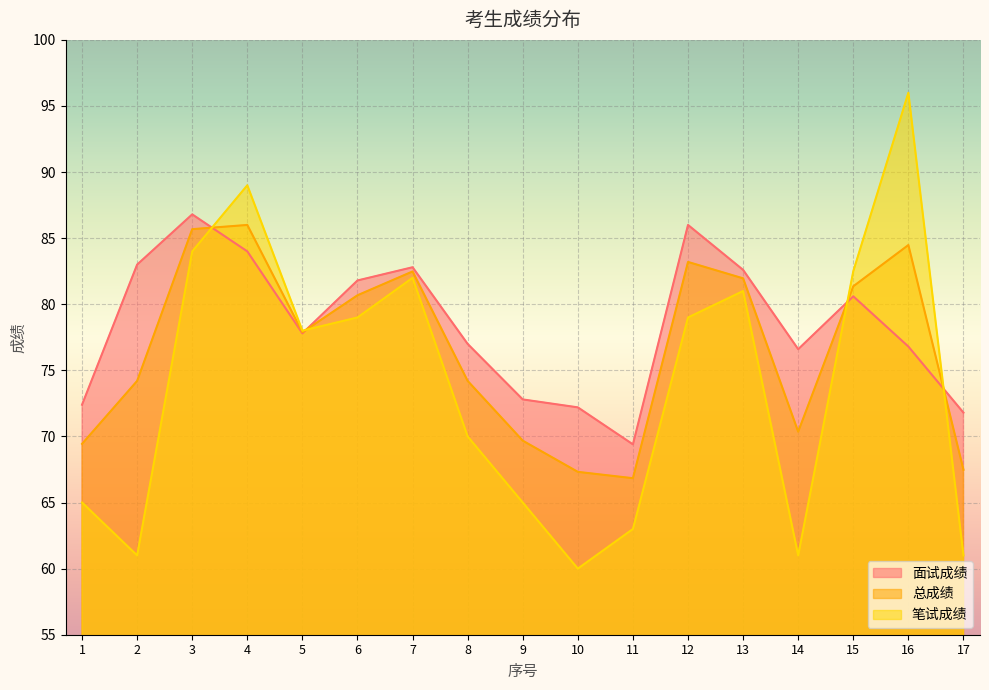

How many categories are shown in the chart?

17